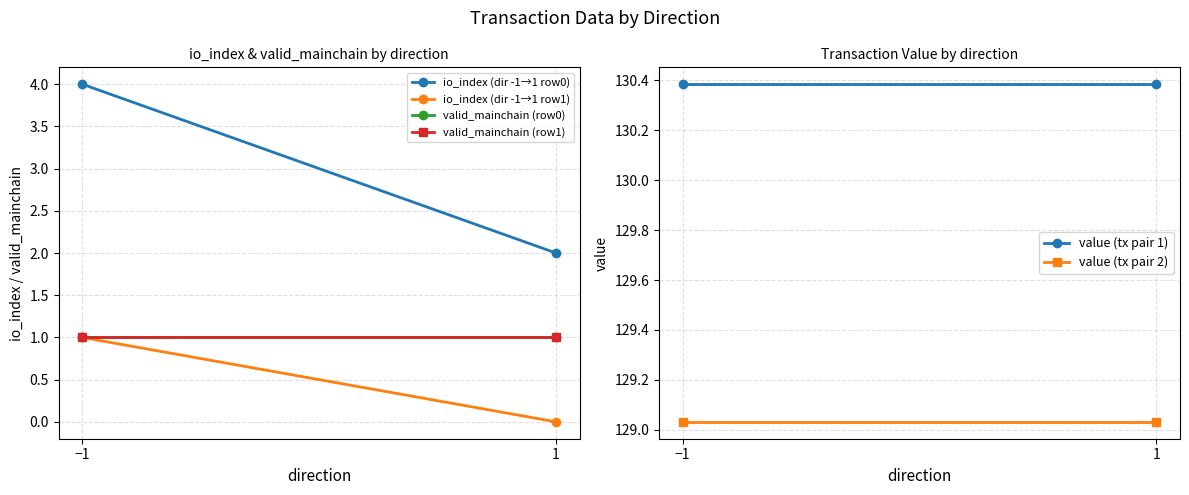

At how many categories does at least one series exceed 14?

2